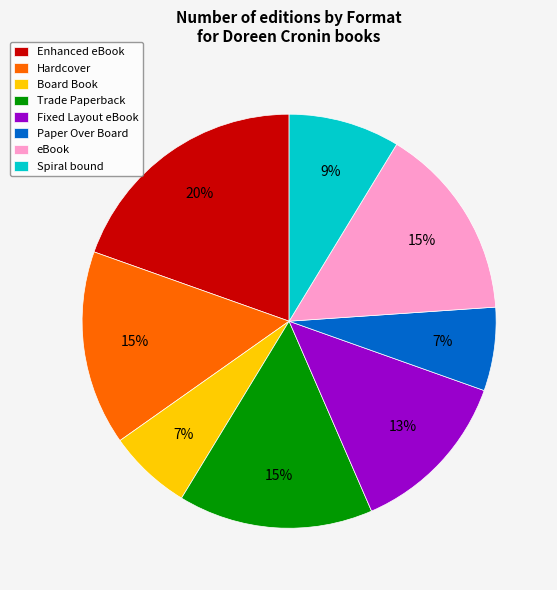

To the nearest percent, what is the average slice percentage?

12%